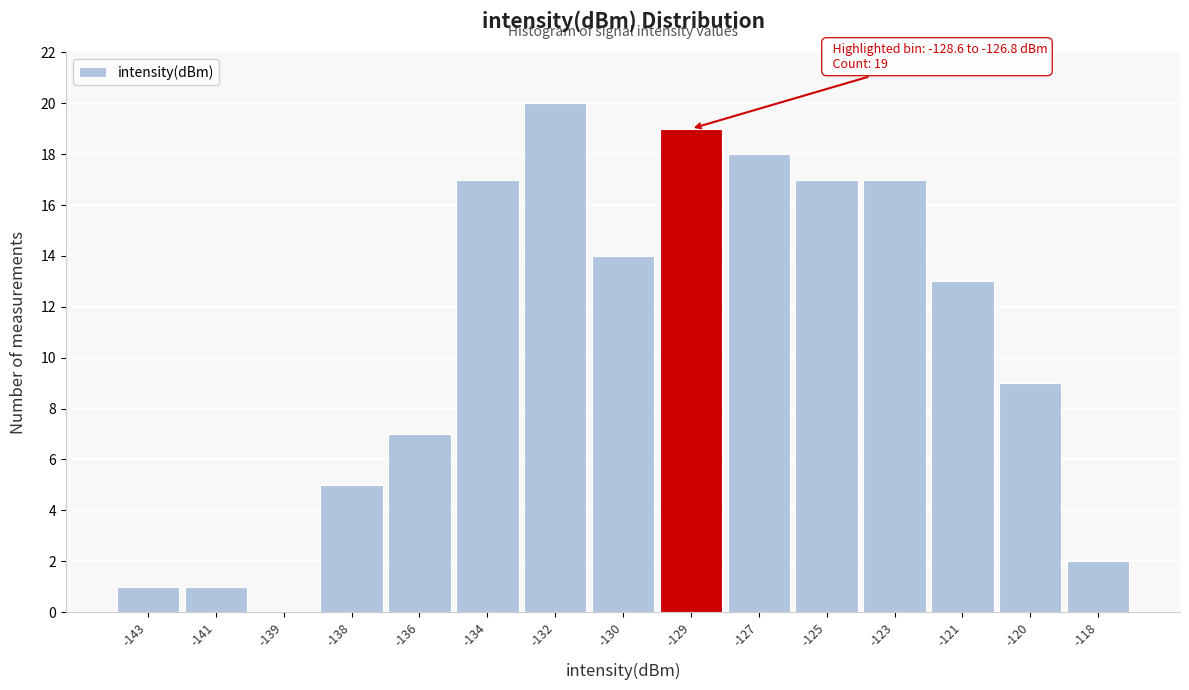

Reading right to left, transcribe all the data shown in this chart.

-118=2	-120=9	-121=13	-123=17	-125=17	-127=18	-129=19	-130=14	-132=20	-134=17	-136=7	-138=5	-139=0	-141=1	-143=1